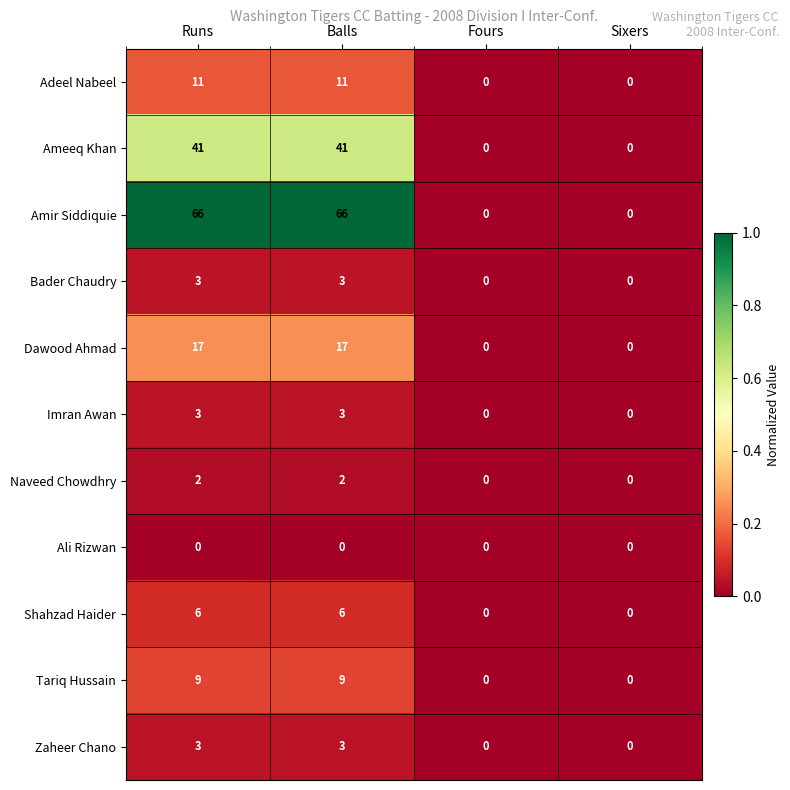

What is the average value of the Shahzad Haider series?

3